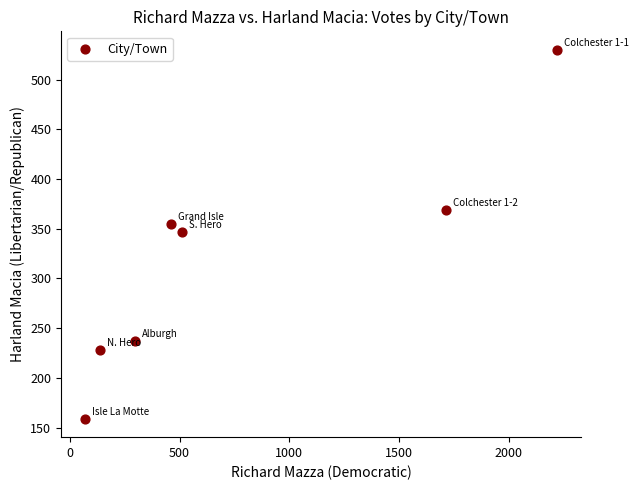

What is the average X value?

772